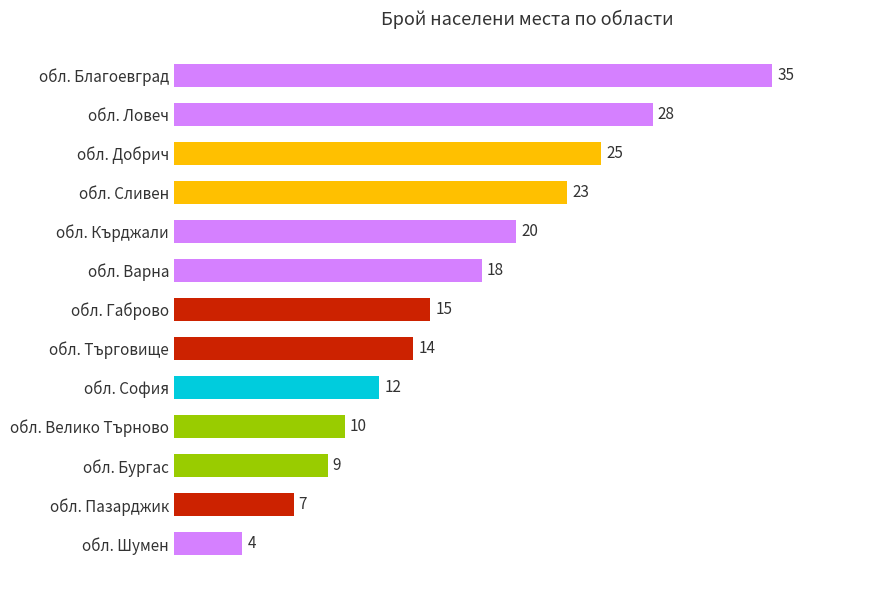

List the labels in order of value, largest first.

обл. Благоевград, обл. Ловеч, обл. Добрич, обл. Сливен, обл. Кърджали, обл. Варна, обл. Габрово, обл. Търговище, обл. София, обл. Велико Търново, обл. Бургас, обл. Пазарджик, обл. Шумен